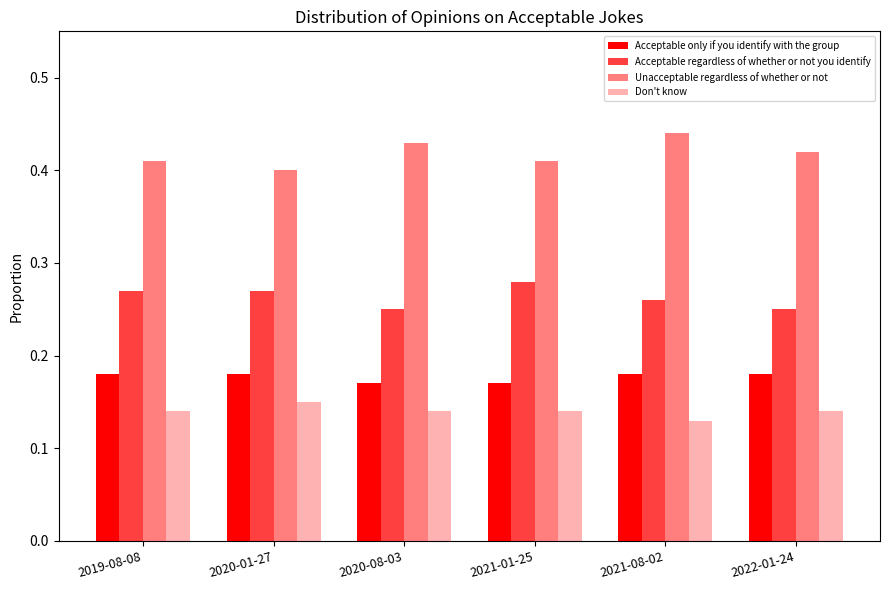

Which label corresponds to the largest value in the chart?

2021-08-02